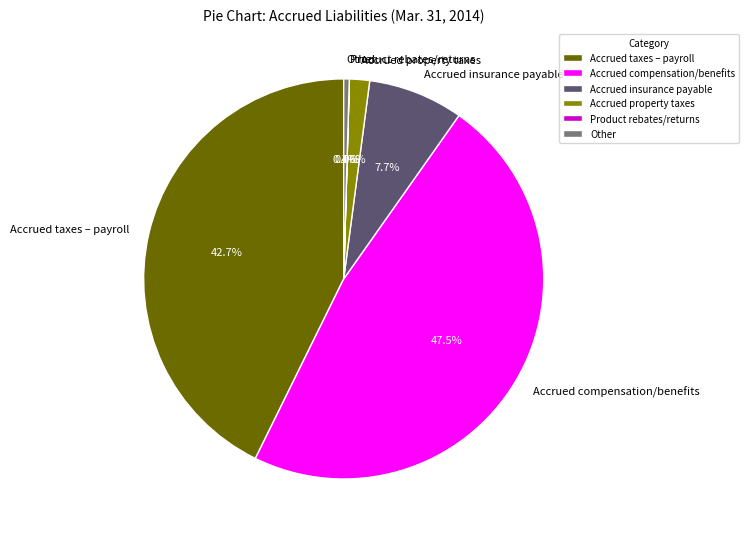

To the nearest percent, what percentage of the pie is Accrued taxes – payroll?

43%